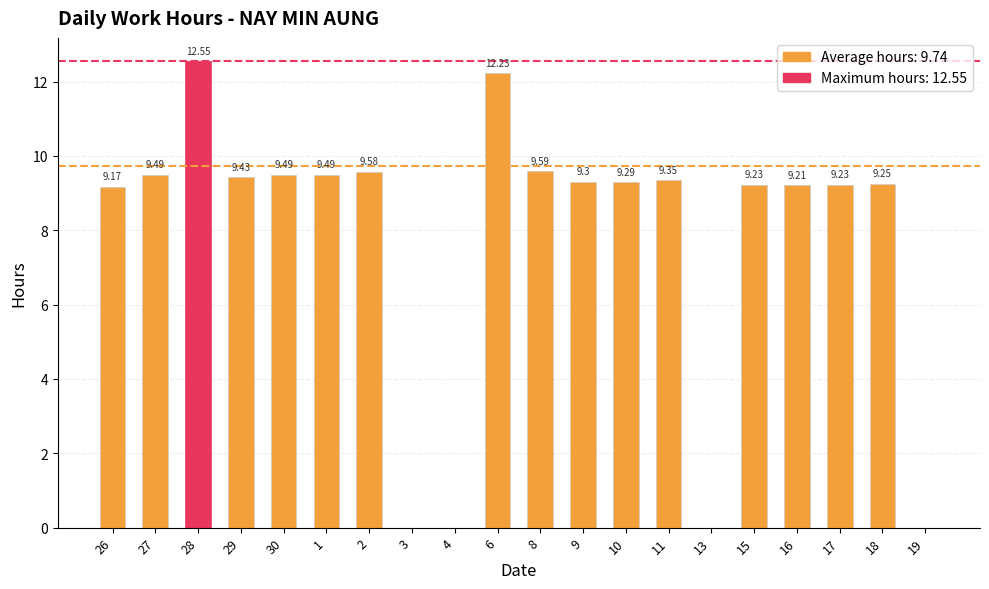

Which has a higher value, 18 or 8?

8